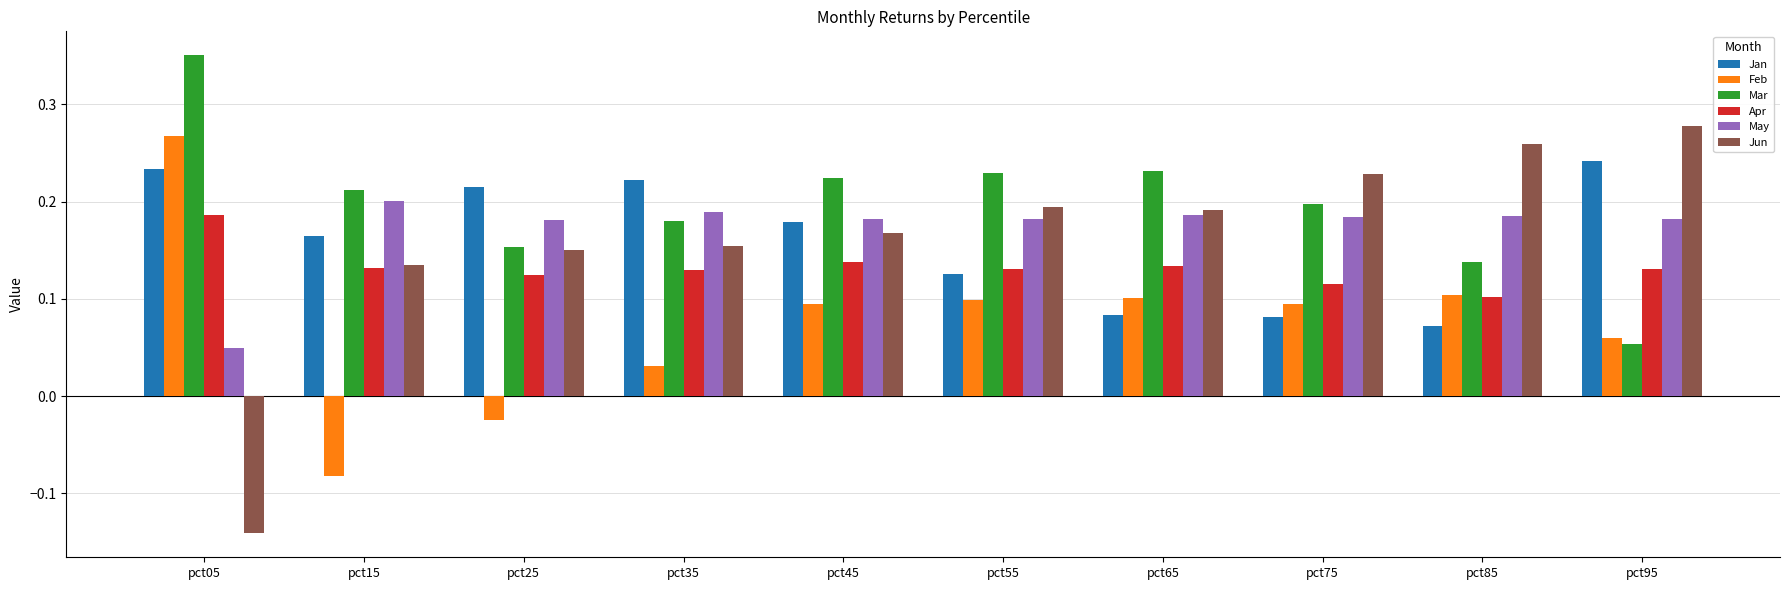

How many bars are there in each group?

6